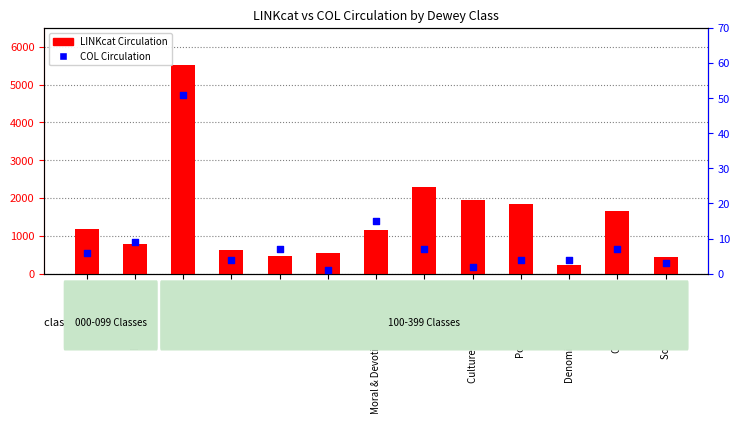

Is the value of LINKcat Circulation at Psychology greater than the value of COL Circulation at Ethics?

Yes